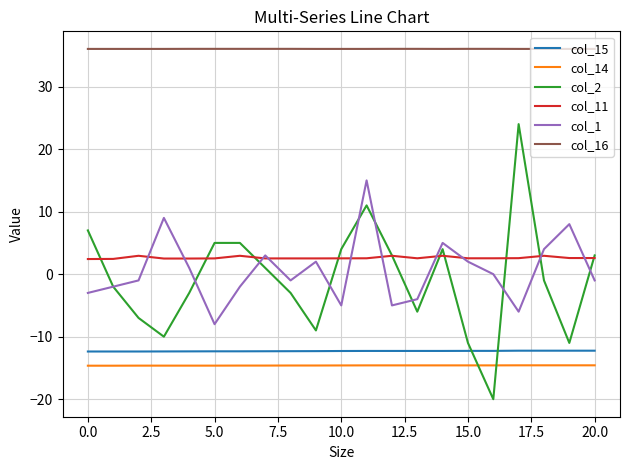

Which series has the largest total across all categories?

col_16